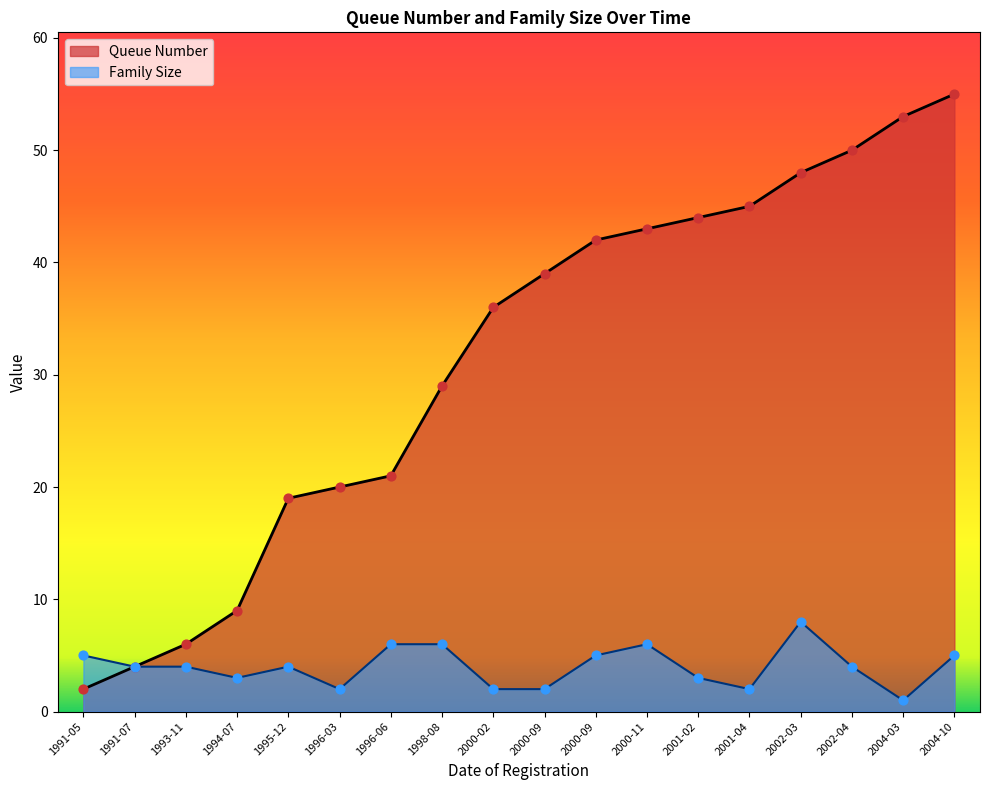

What is the total value across all series at 1993-11?

10